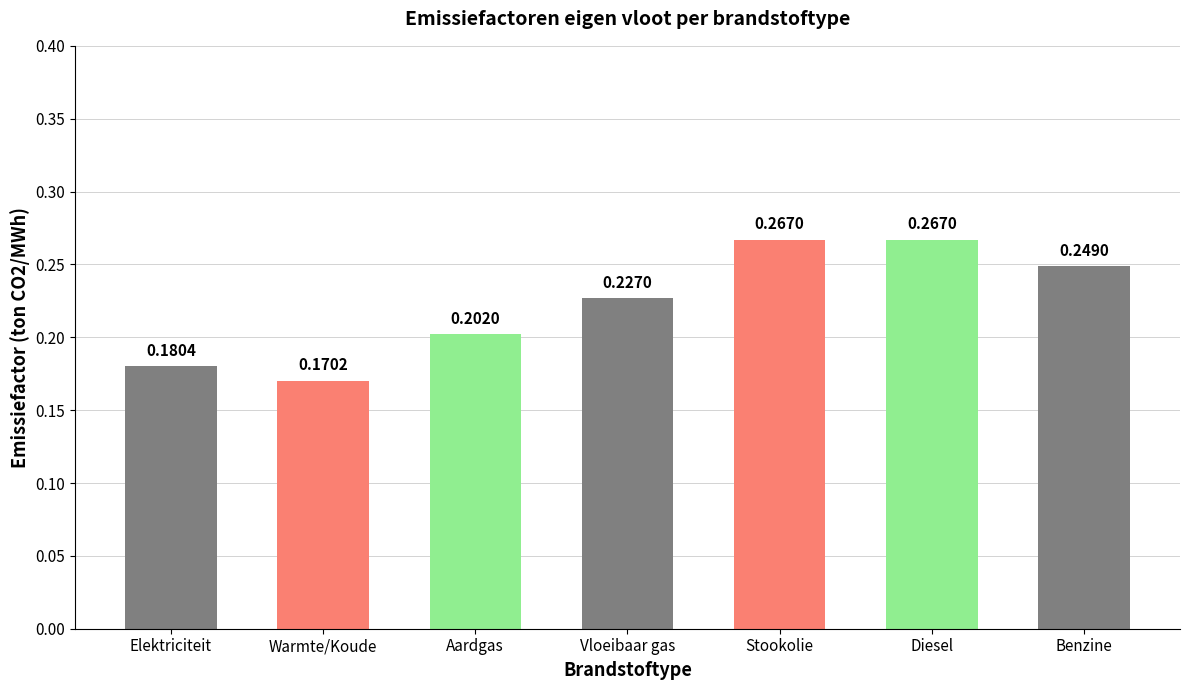

How many data points does each series have?

7